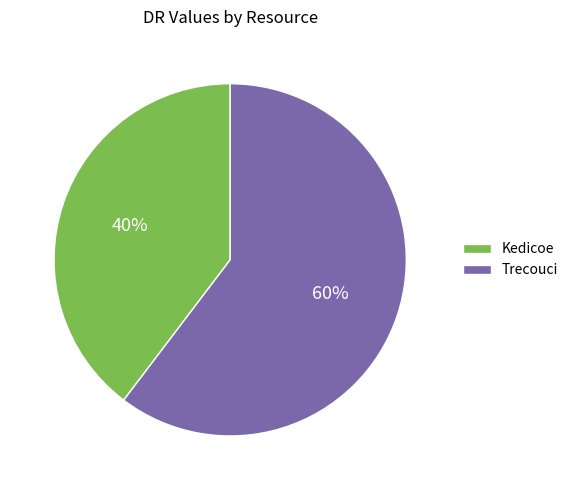

To the nearest percent, what percentage of the pie is Trecouci?

60%